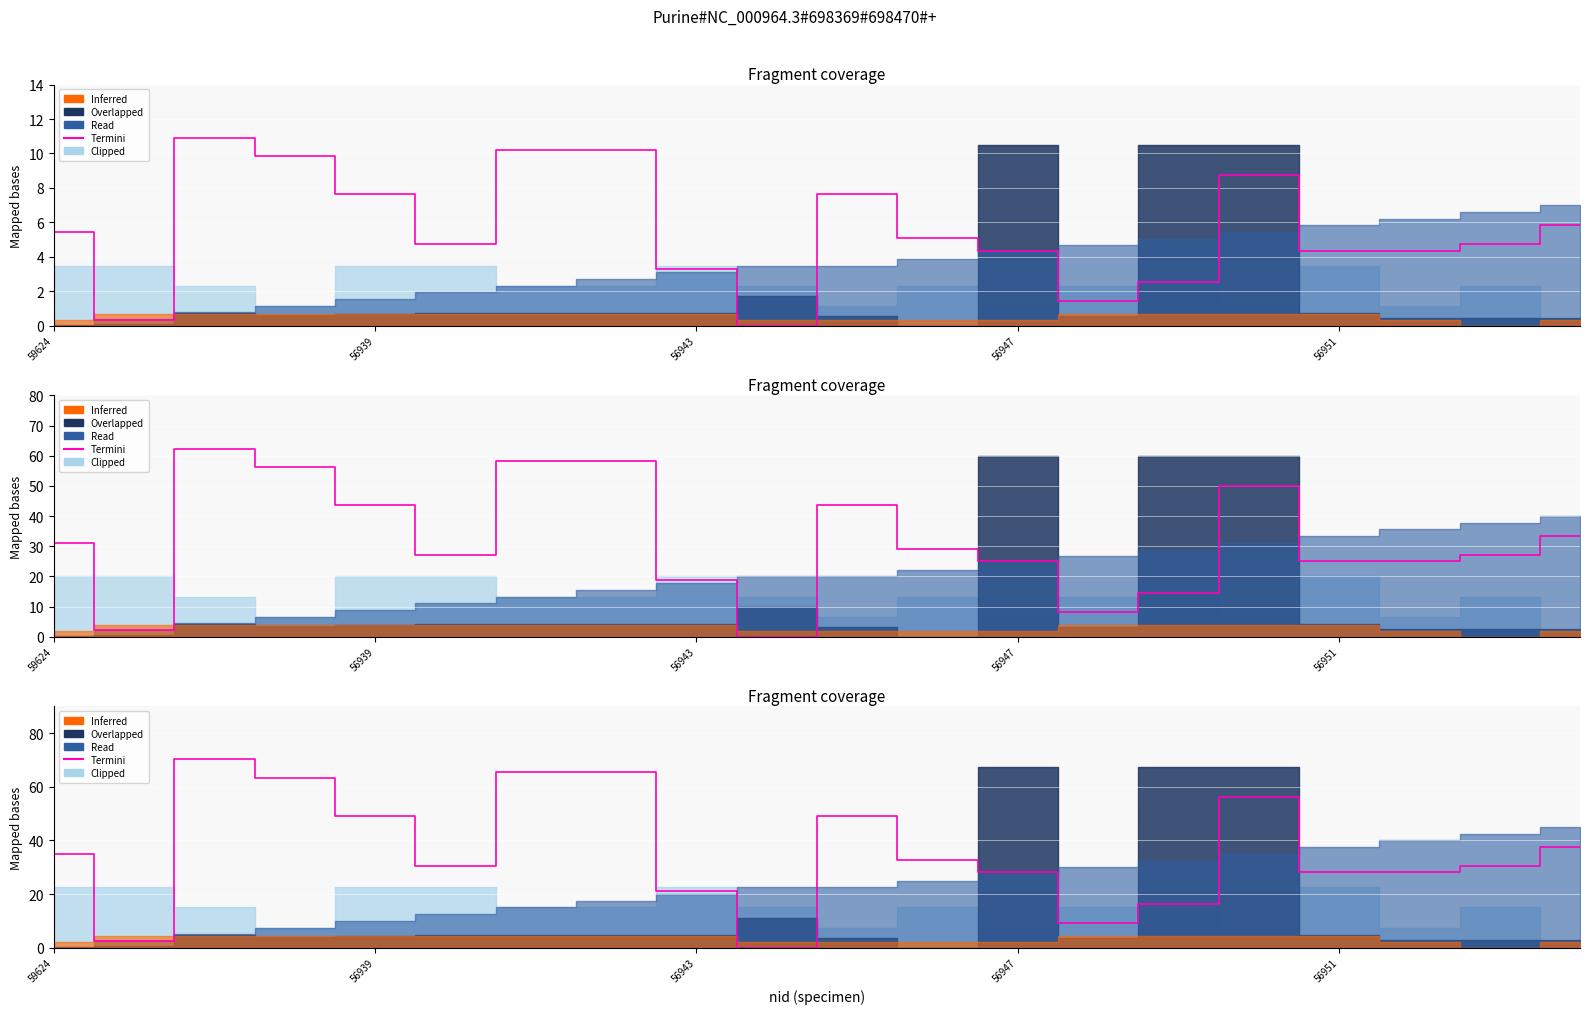

How many lines are shown in the chart?

1